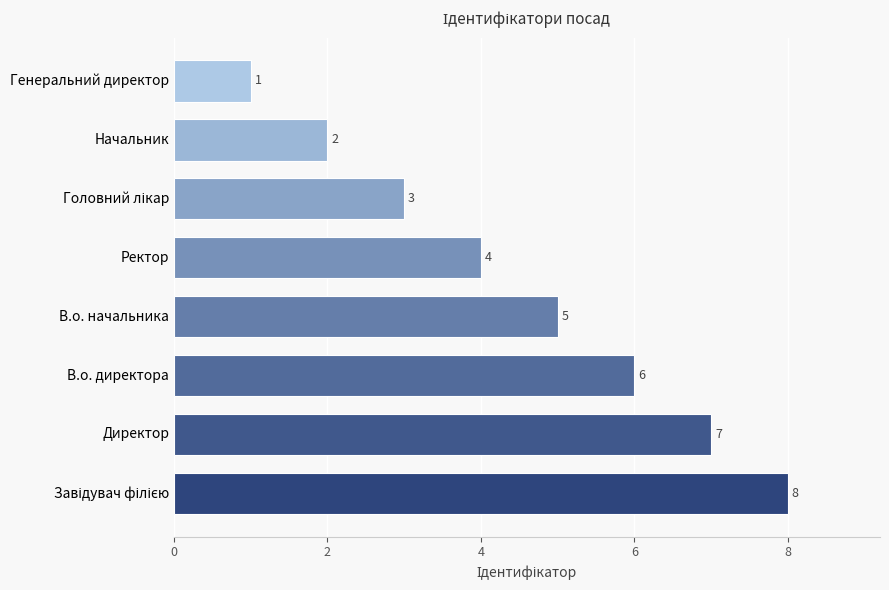

What is the difference between the maximum and minimum values?

7